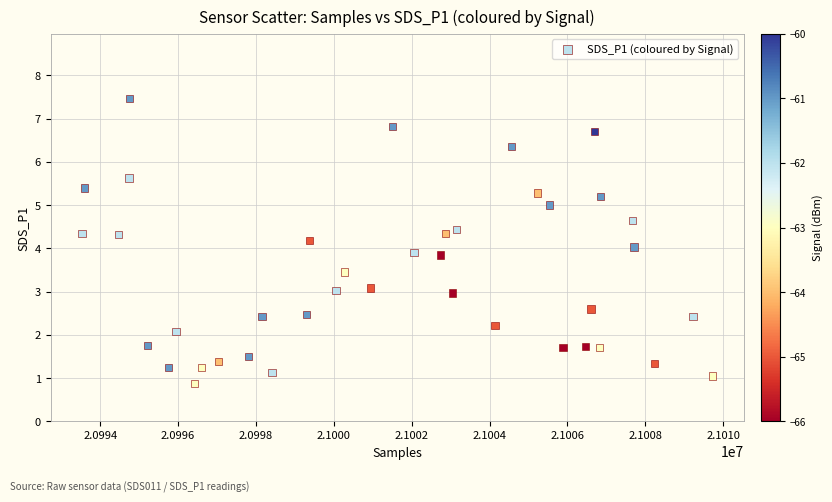

What is the range of X values (max minus min)?

16197.0